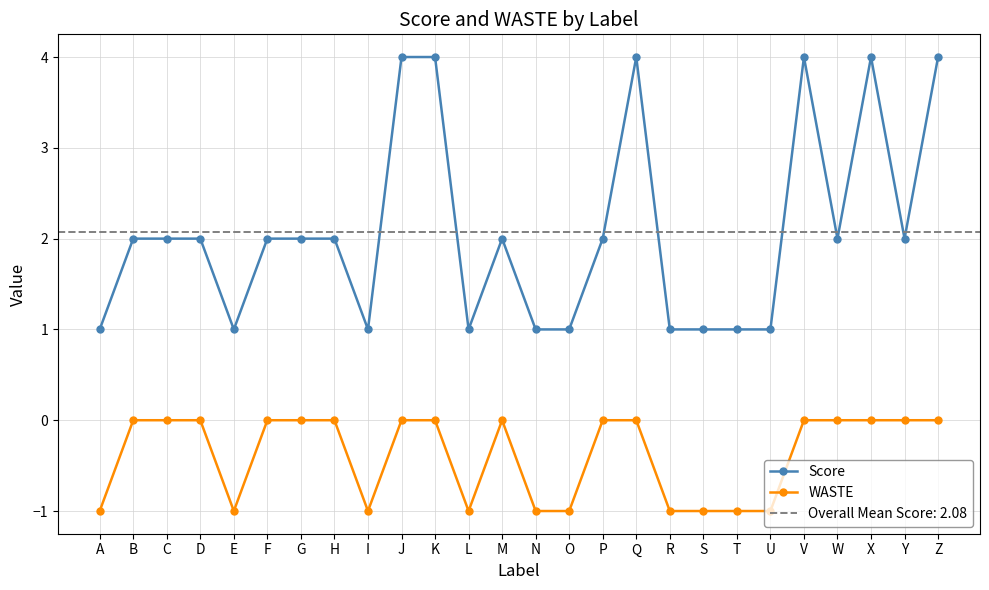

How many series are shown in this chart?

2